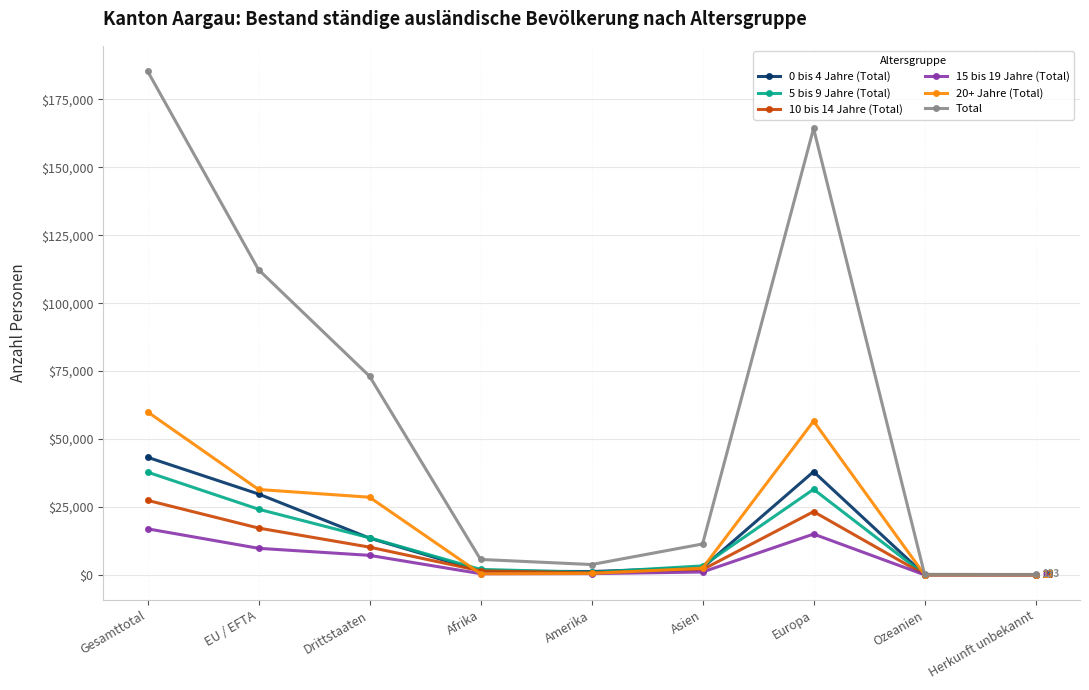

How many data points does each series have?

9